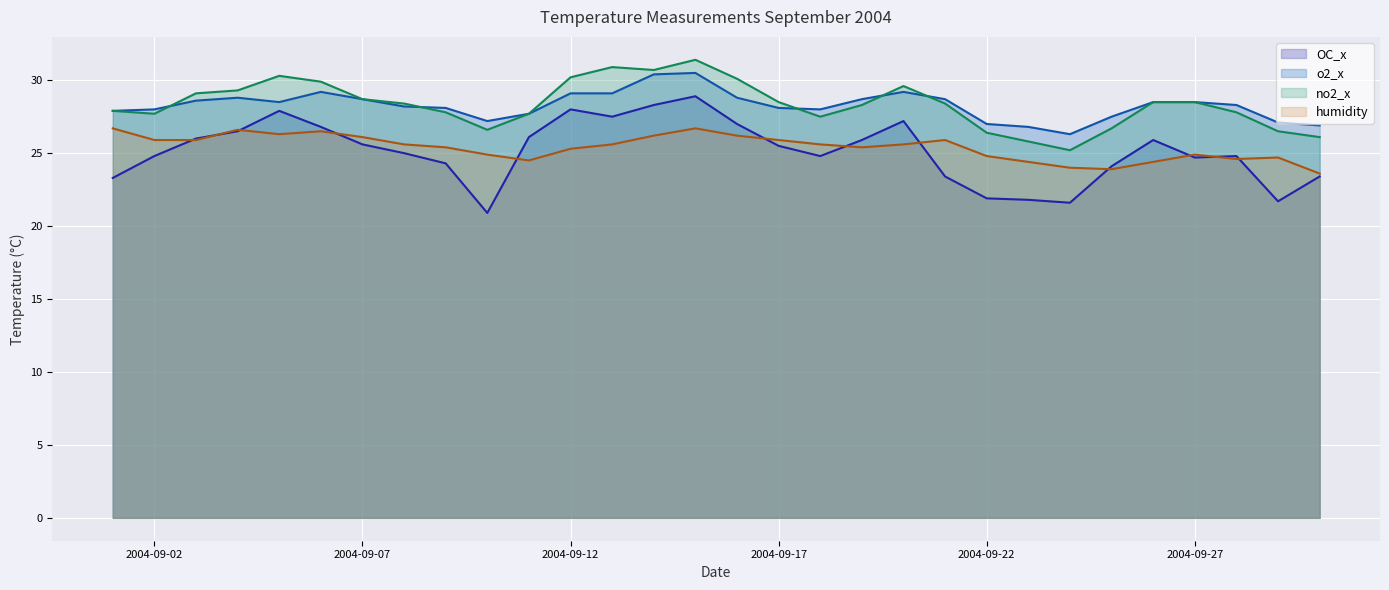

At which category is the sum across all series the highest?

2004/9/15